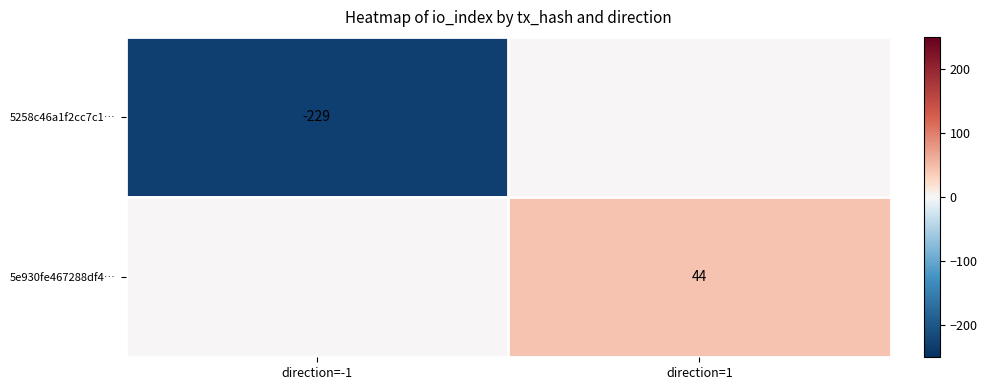

The value of 5e930fe467288df4… at direction=1 is 69. True or false?

False